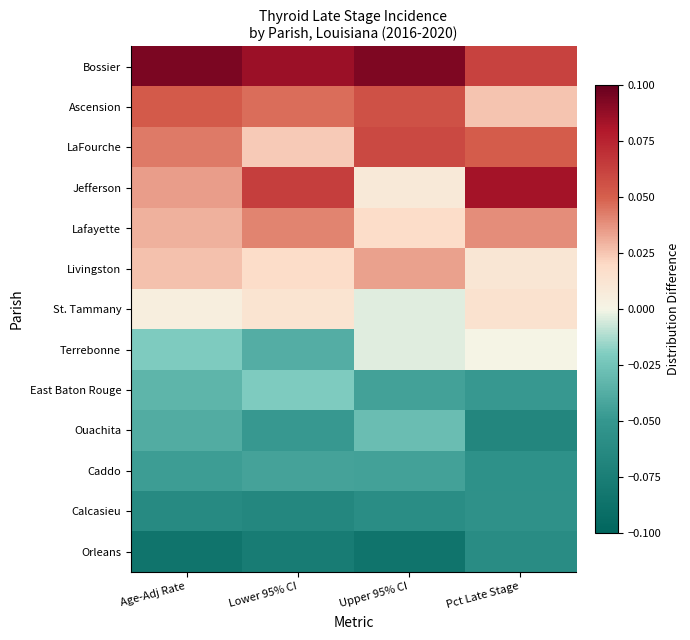

How many data points does each series have?

4